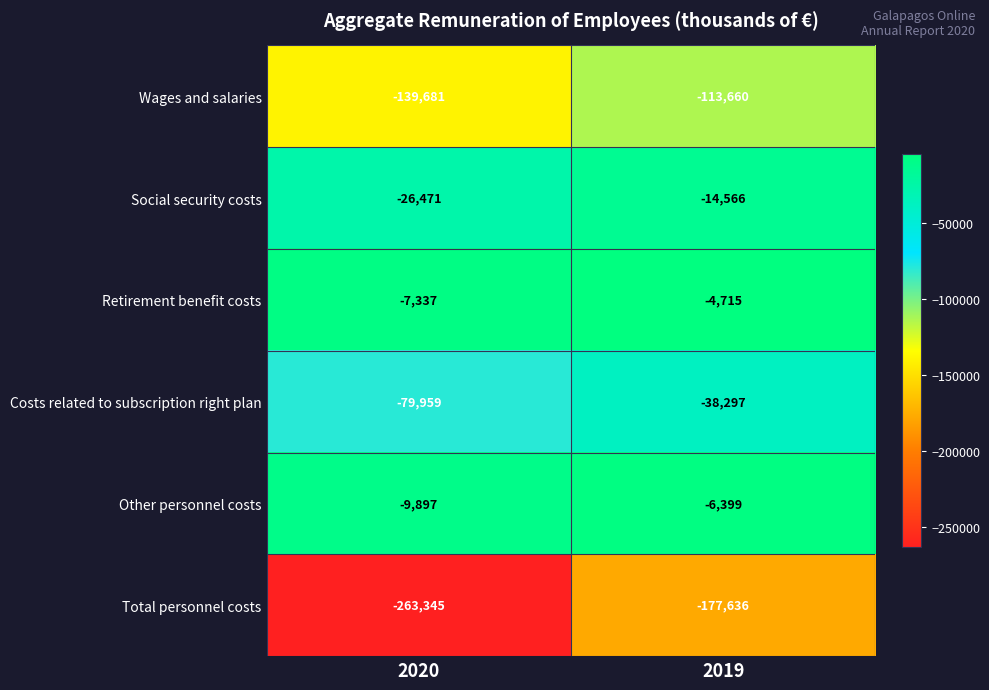

At which label is Other personnel costs closest to -8148?

2020